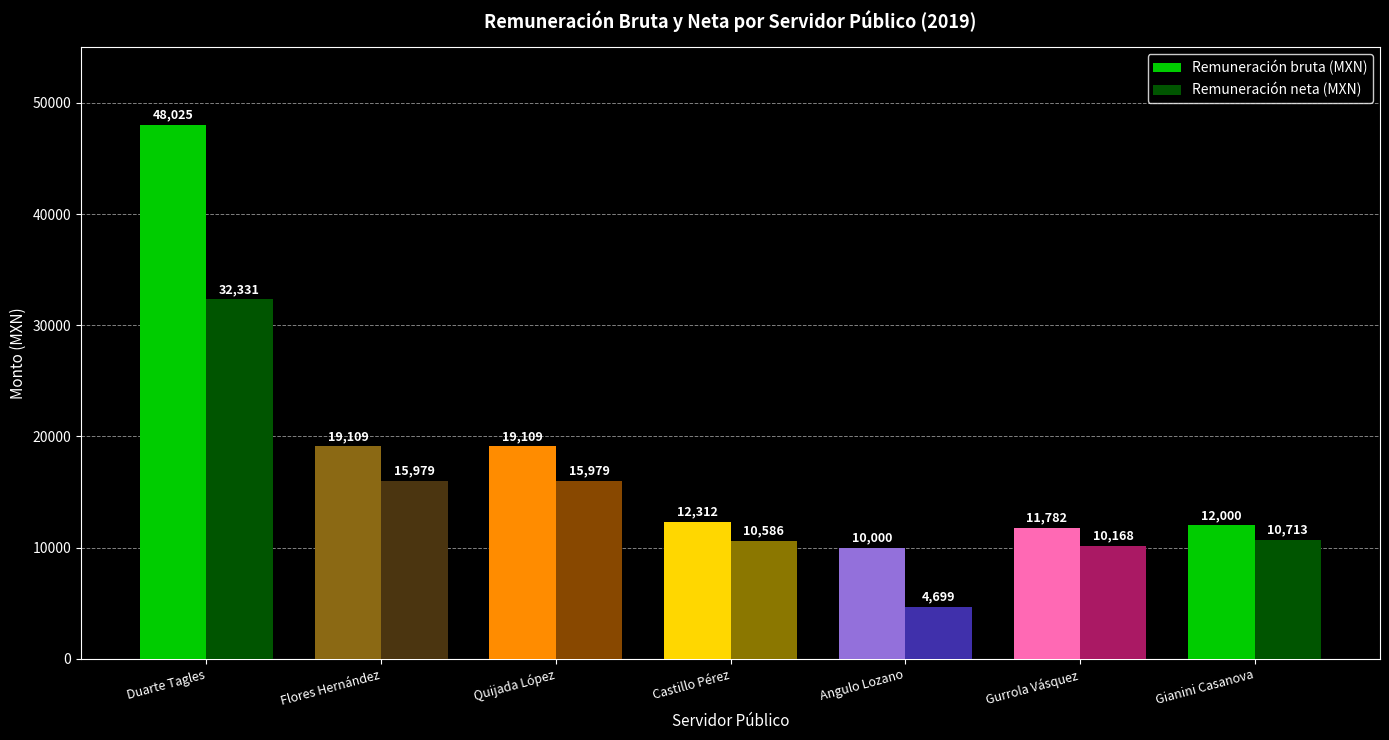

At which category is the sum across all series the highest?

Duarte Tagles